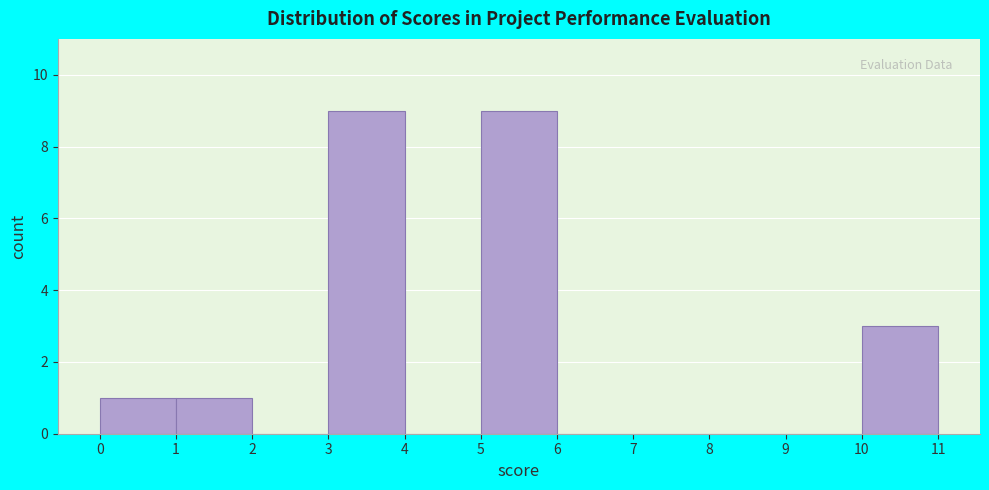

Reading left to right, list every bar in this chart as the range it spans on the x-axis followed by its height. The values are not printed on the chart, so give them approximately, as read against the axis.

0 to 1: 1
1 to 2: 1
2 to 3: 0
3 to 4: 9
4 to 5: 0
5 to 6: 9
6 to 7: 0
7 to 8: 0
8 to 9: 0
9 to 10: 0
10 to 11: 3